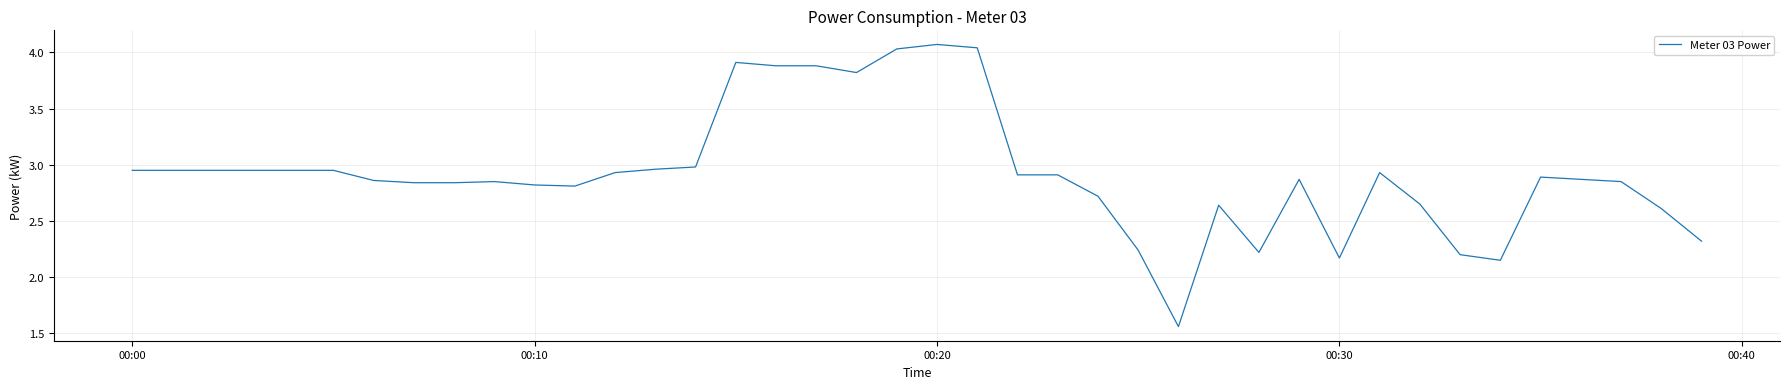

What is the difference between the maximum and minimum values?

2.5